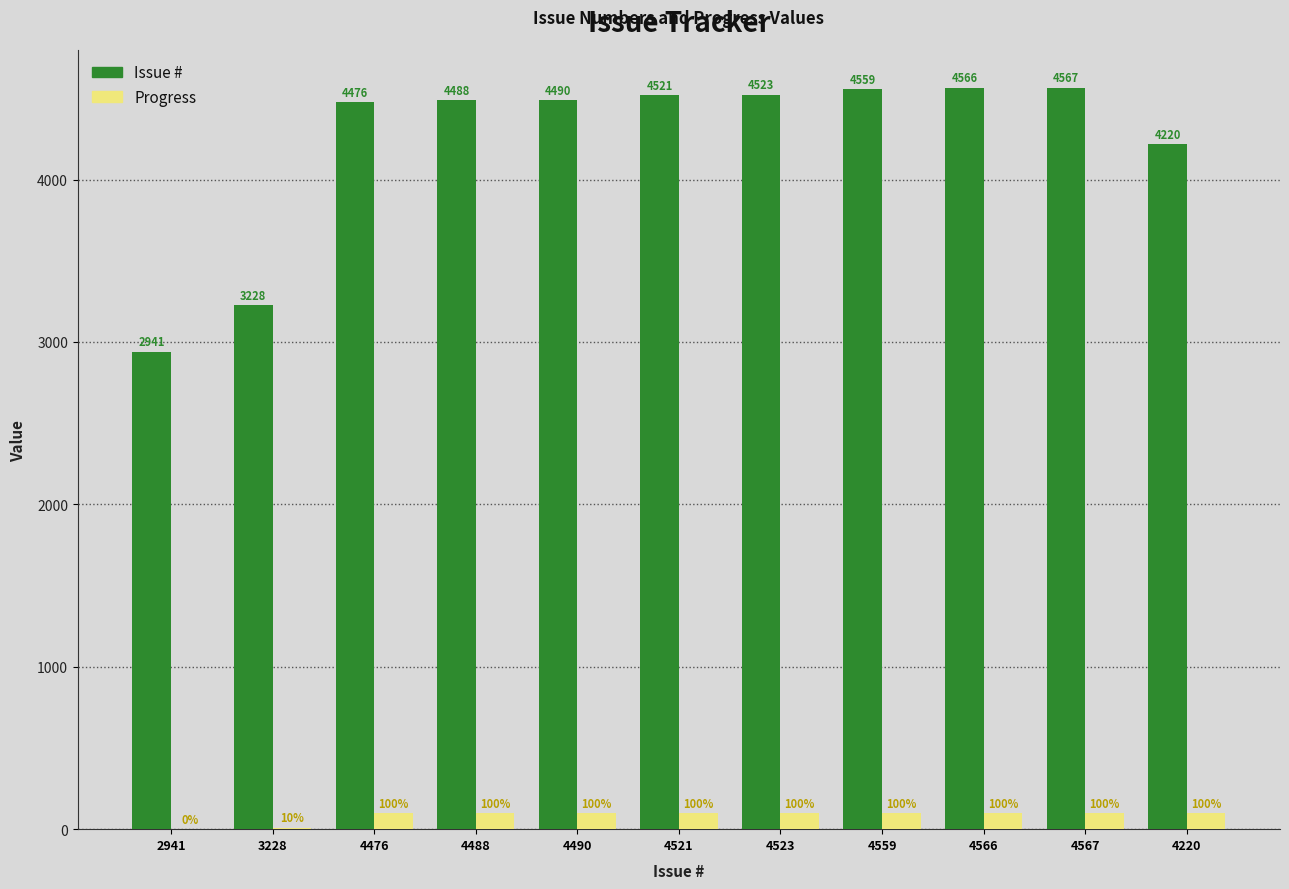

What is the average value of the Issue # series?

4234